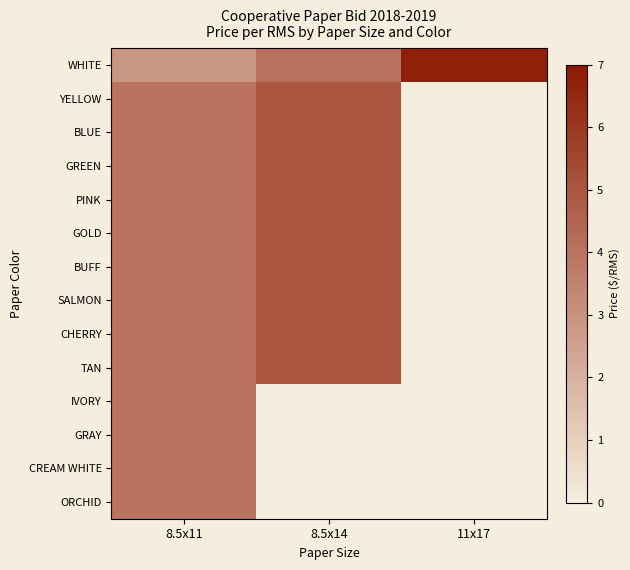

Which series changed the most between 8.5x11 and 11x17?

WHITE